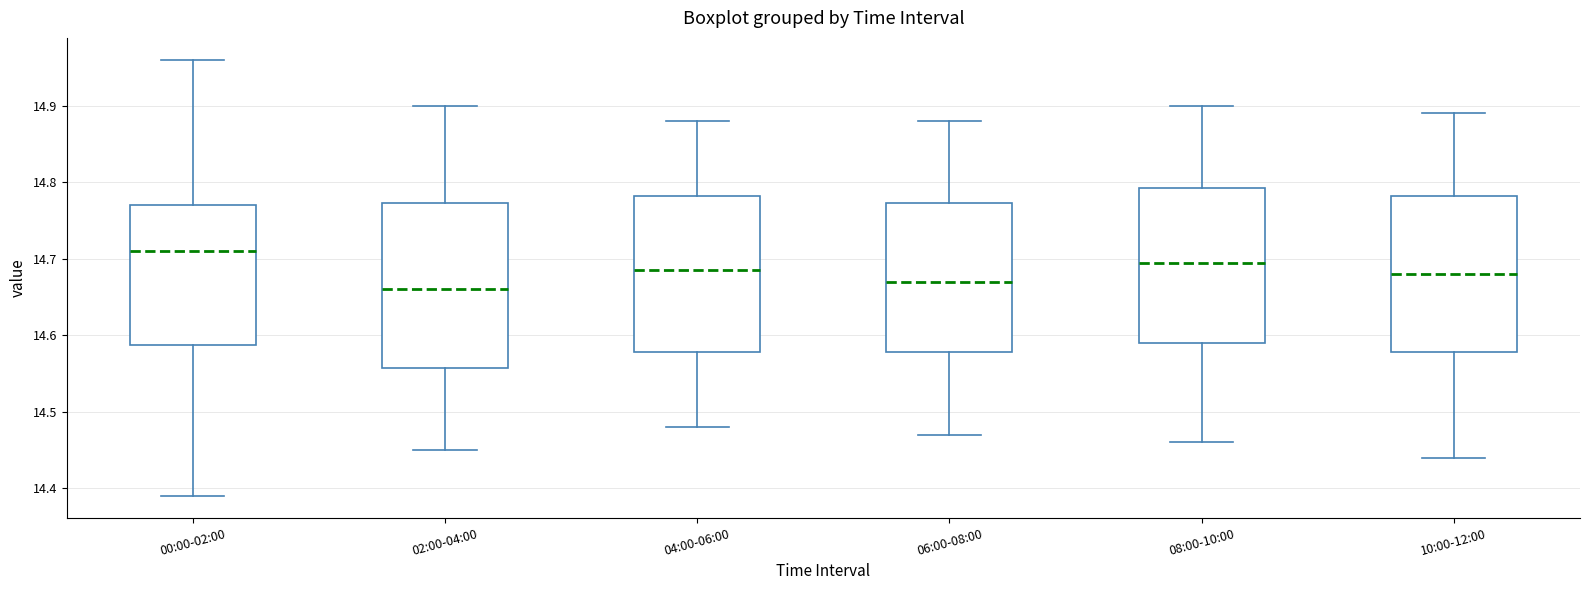

Where does the median line of the box for 06:00-08:00 sit on the y-axis? The values are not printed on the chart, so give them approximately, as read against the axis.

14.67